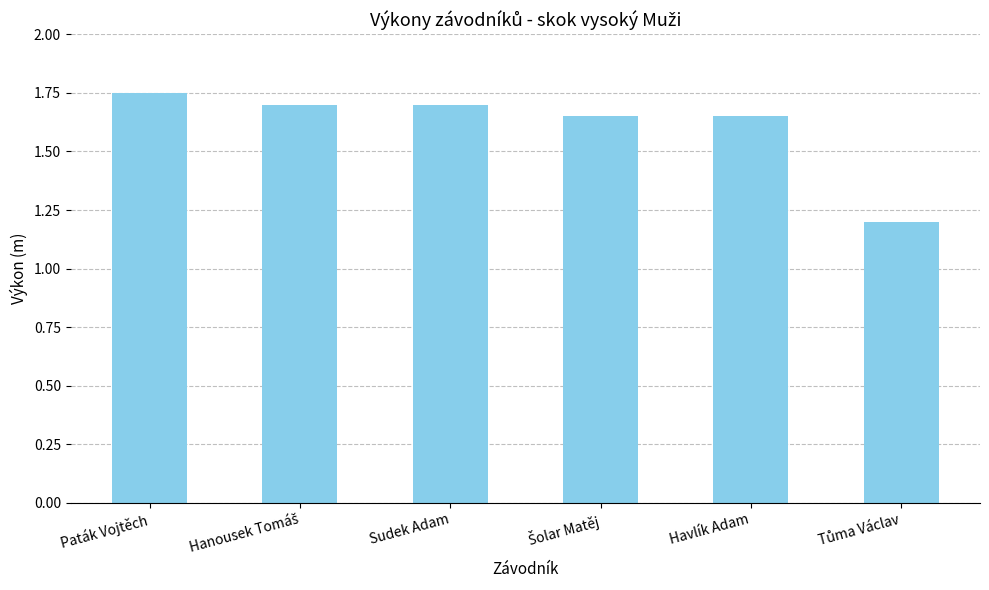

What is the value of the 3rd bar from the left?

1.7